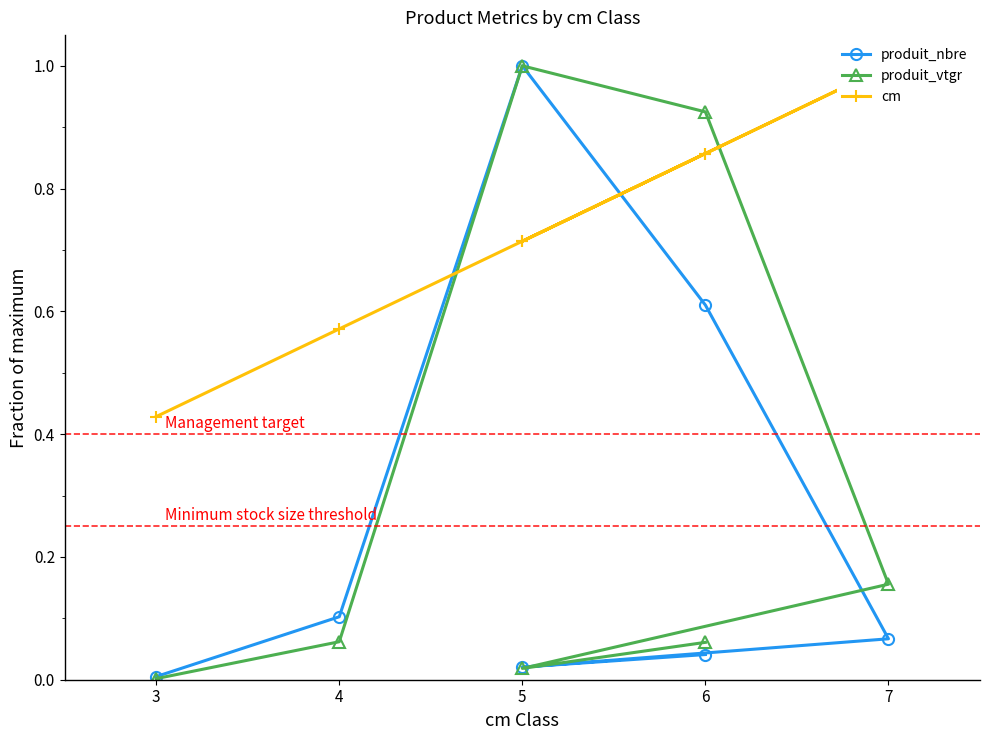

How many times do cm and produit_nbre cross each other?

2